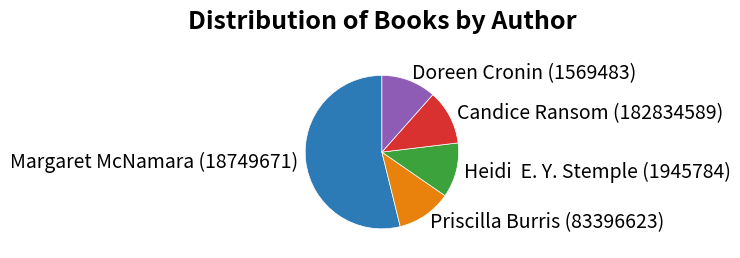

Is the sum of Heidi E. Y. Stemple (1945784) and Doreen Cronin (1569483) greater than half?

No